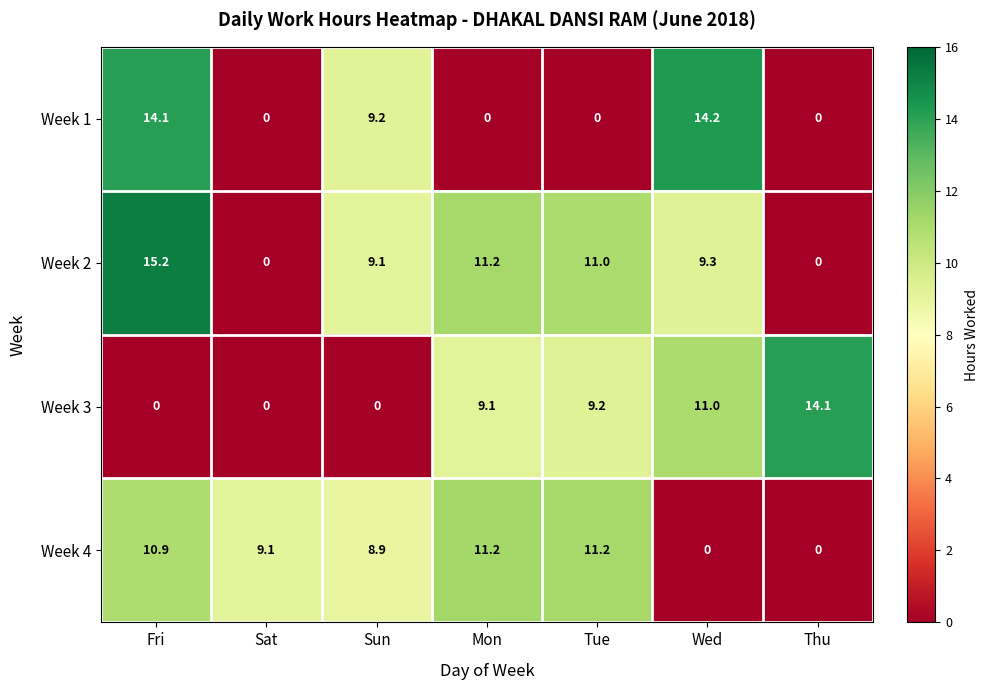

Is it true that Week 3 equals -5.7 at Sat?

False